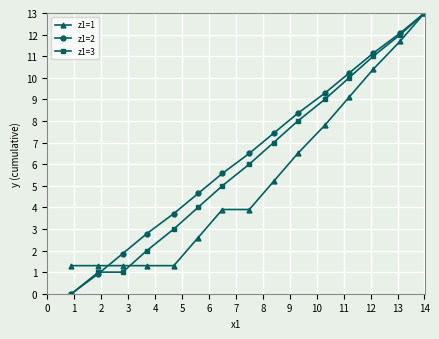

How many lines are shown in the chart?

3